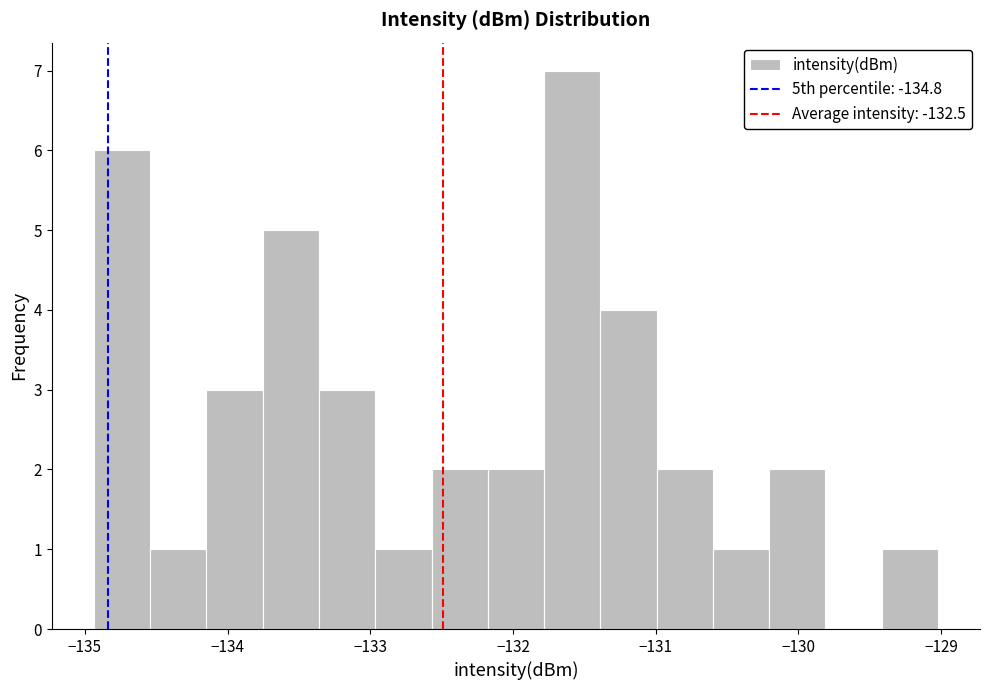

Around what value on the x-axis is the tallest bar? Give the approximate position of its centre, as read against the axis.

-131.6